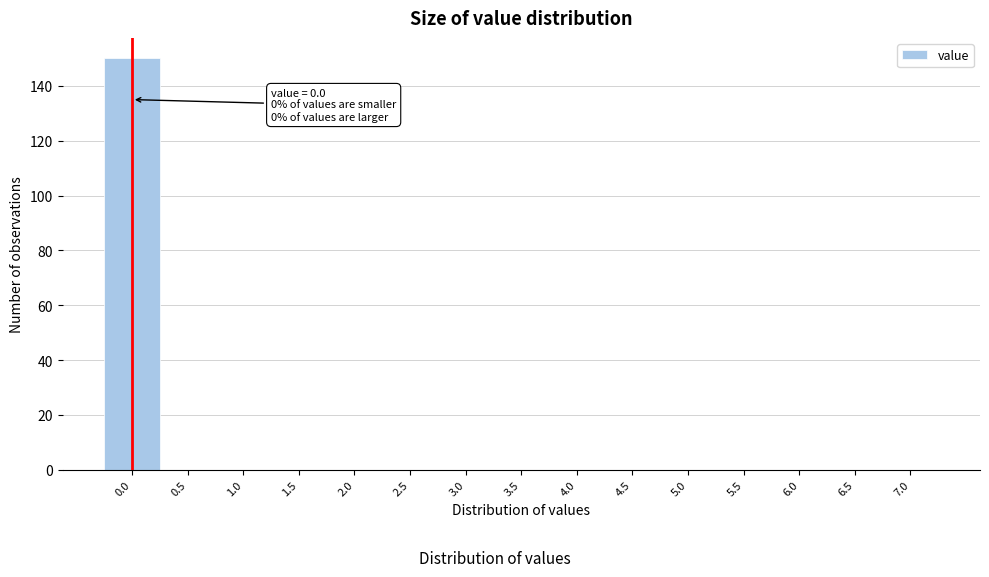

Reading right to left, what are all the values shown in this chart?

7.0=0	6.5=0	6.0=0	5.5=0	5.0=0	4.5=0	4.0=0	3.5=0	3.0=0	2.5=0	2.0=0	1.5=0	1.0=0	0.5=0	0.0=150